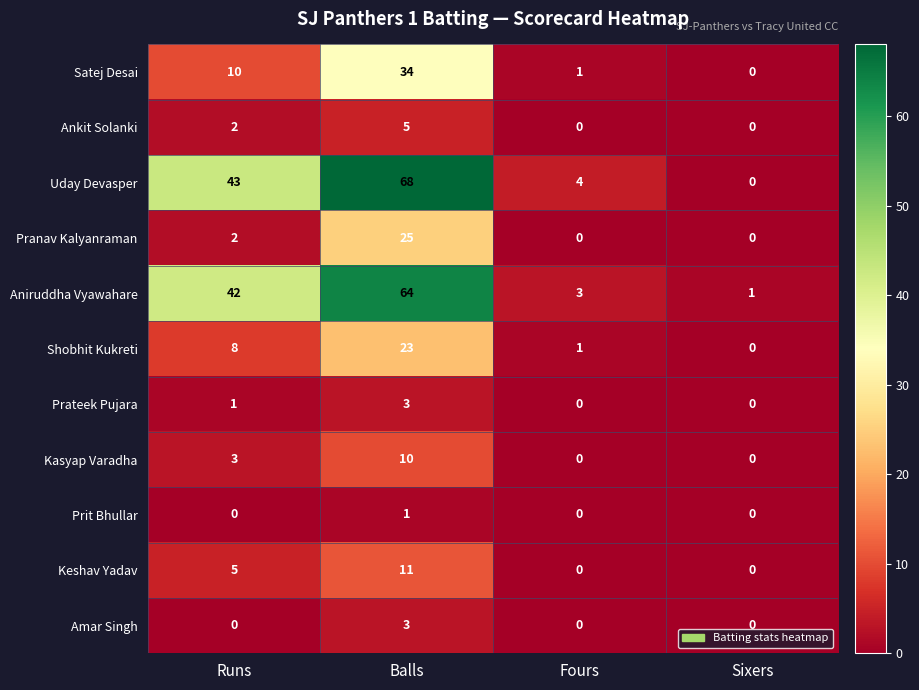

What is the sum of all Pranav Kalyanraman values?

27